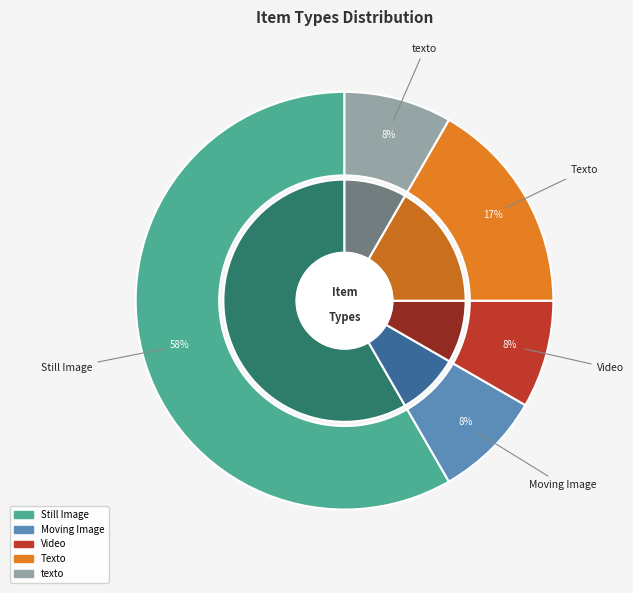

The Video slice represents 8% of the pie. True or false?

True